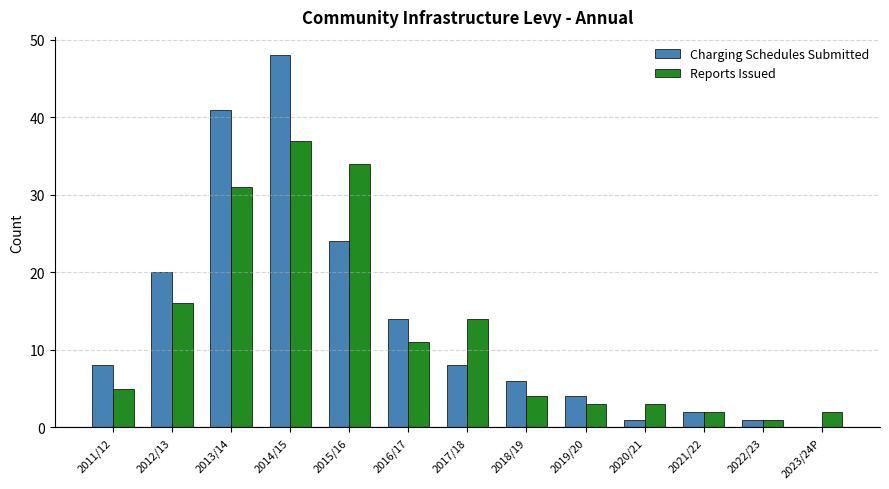

What is the difference between the Reports Issued values at 2020/21 and 2021/22?

1